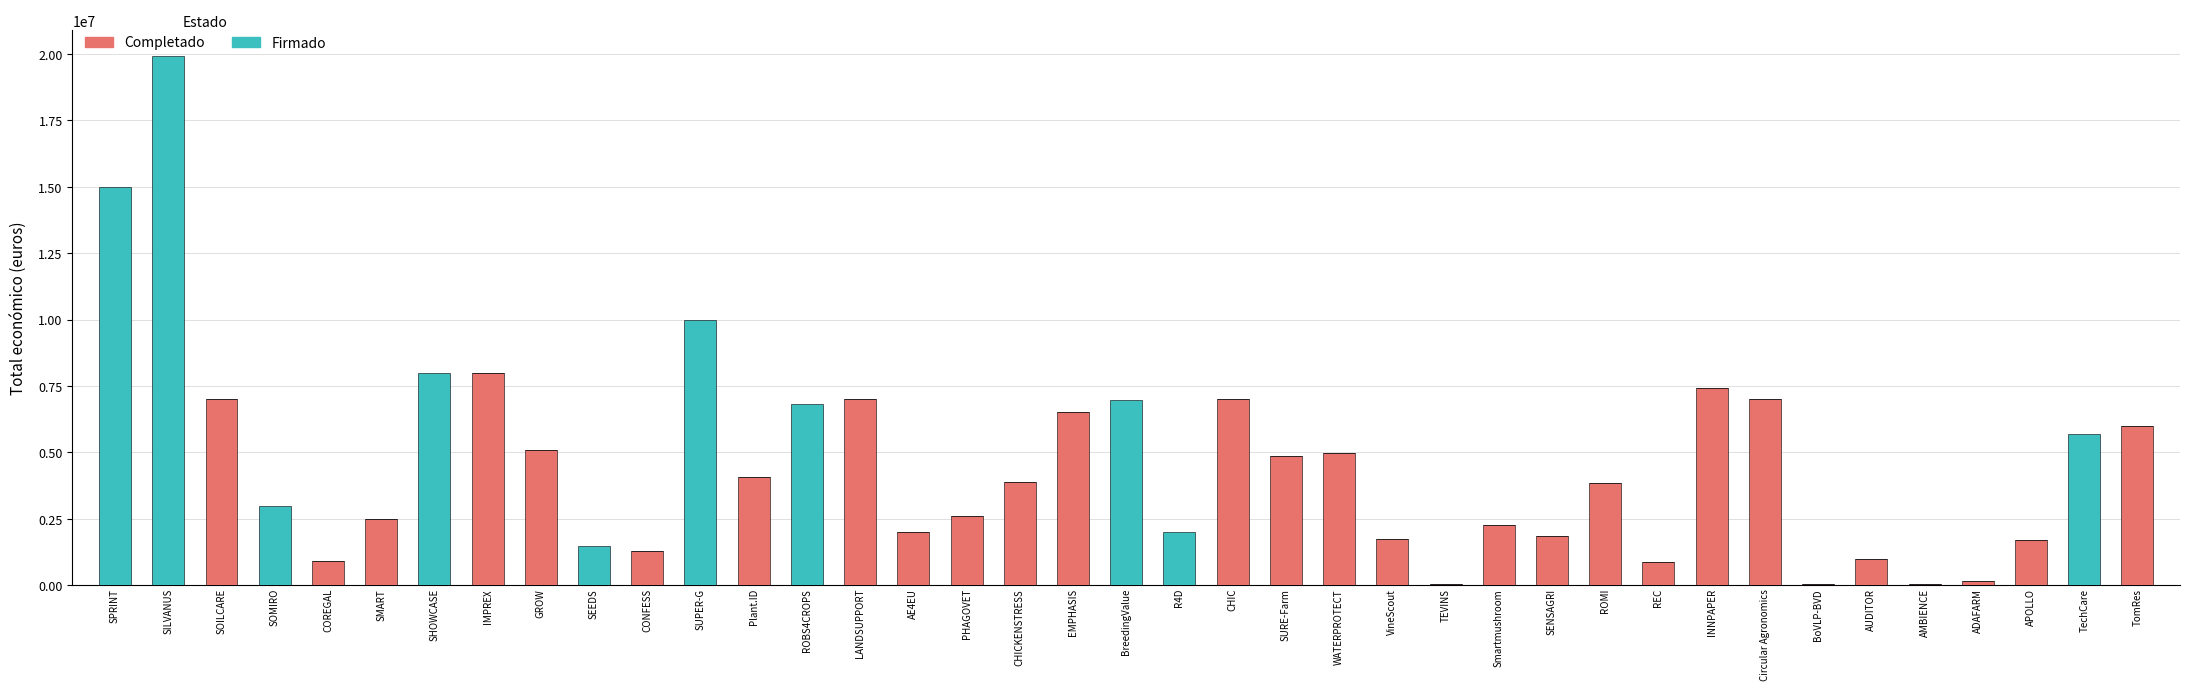

What are all the series names shown in the legend?

Completado, Firmado